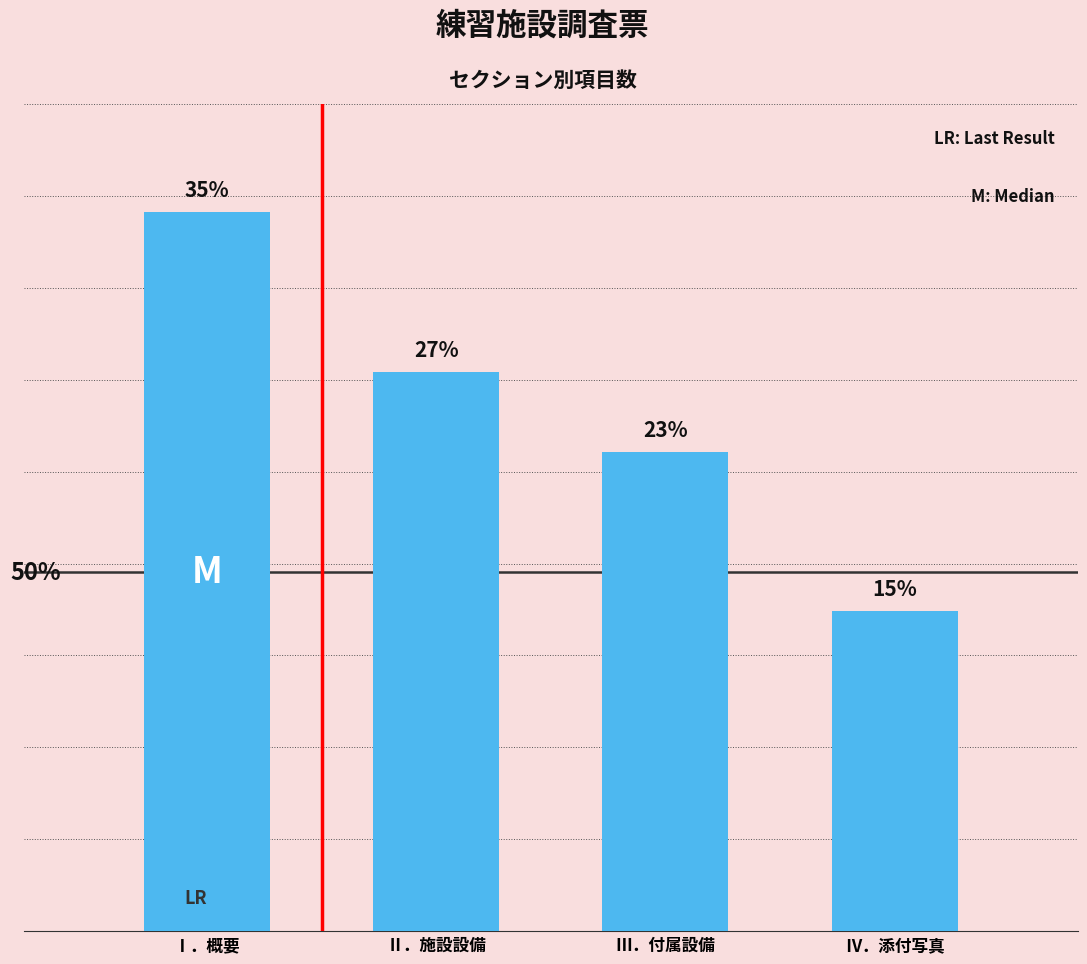

Does the chart contain any negative values?

No